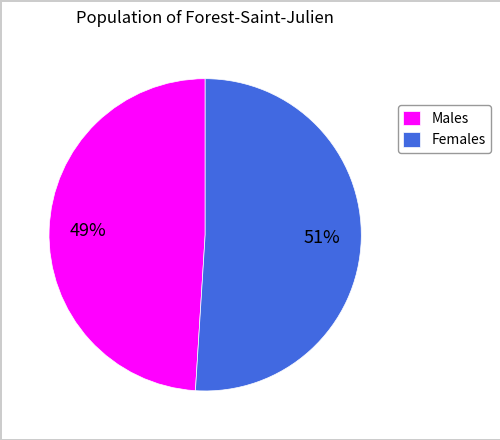

The Males slice represents 49% of the pie. True or false?

True